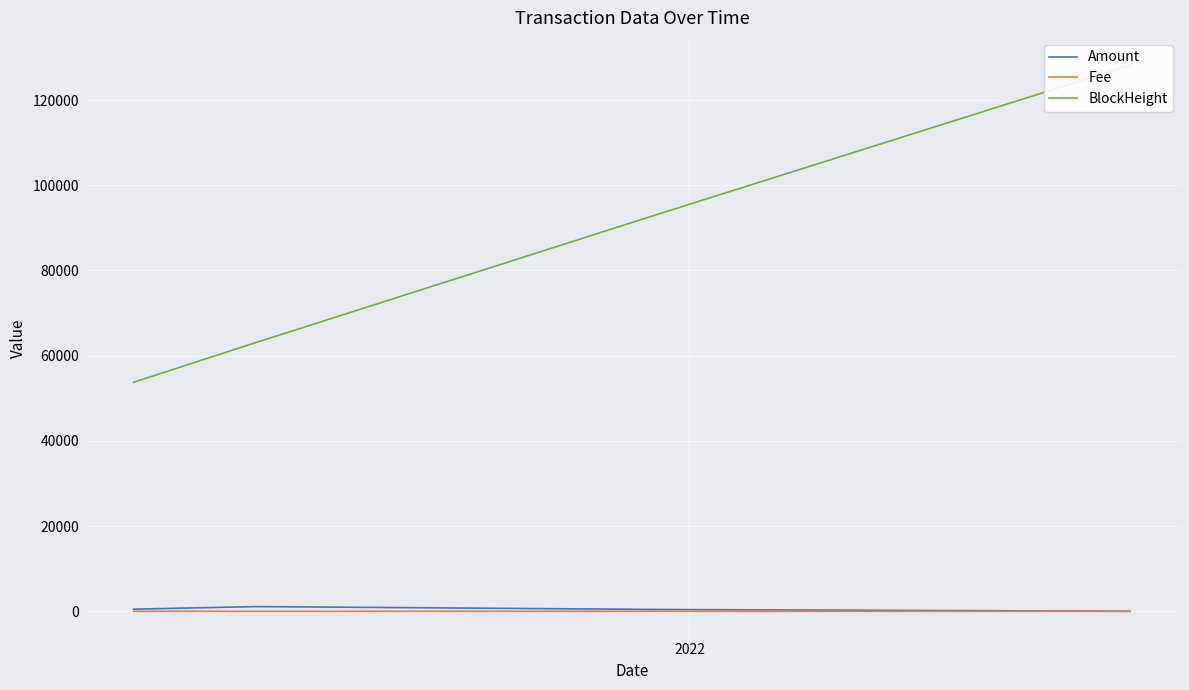

What is the greatest value displayed?

128190.0